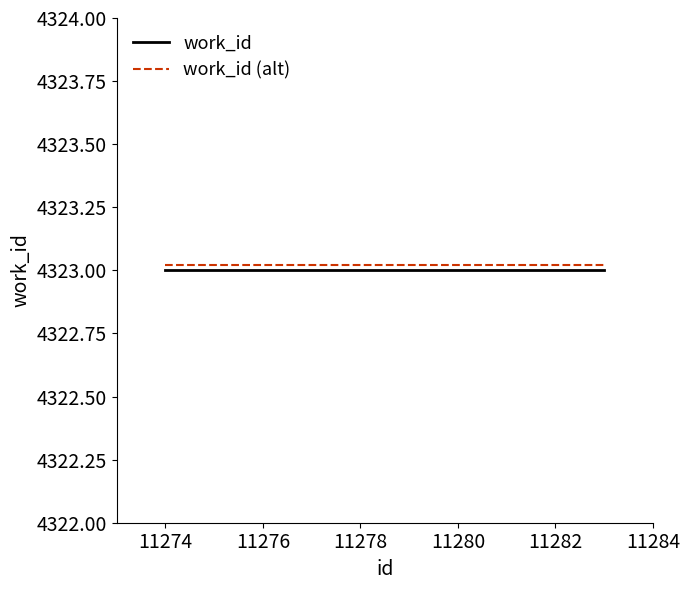

True or false: work_id and work_id (alt) cross at least once.

False